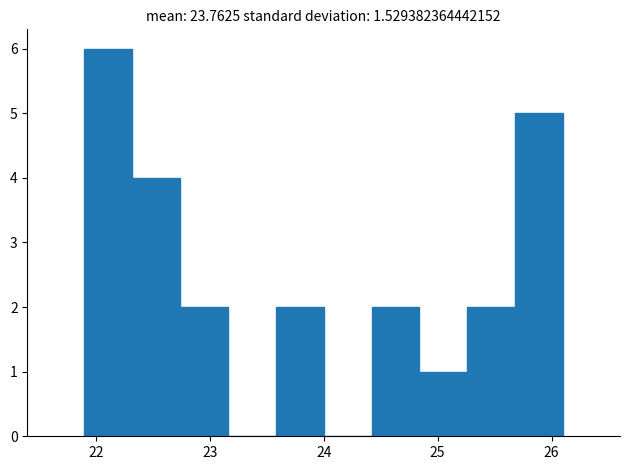

How tall is the bar that spans 24.84 to 25.26 on the x-axis? Neither the bar edges nor the heights are printed on the chart, so give them approximately, as read against the axes.

1